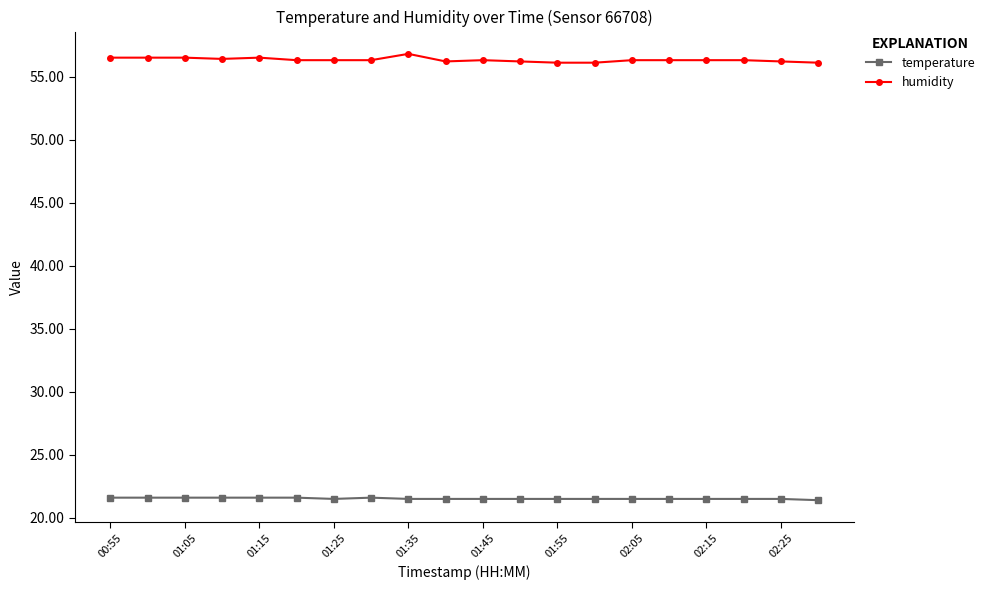

How many categories are shown in the chart?

20